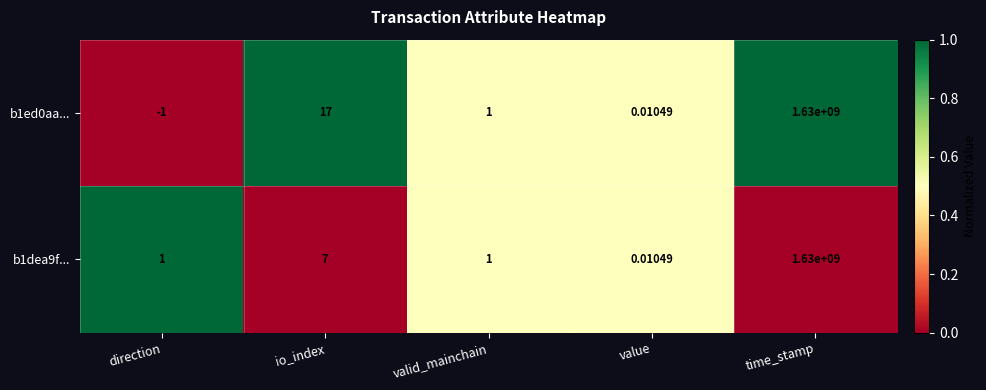

At which label is b1dea9f... closest to 815000000?

io_index